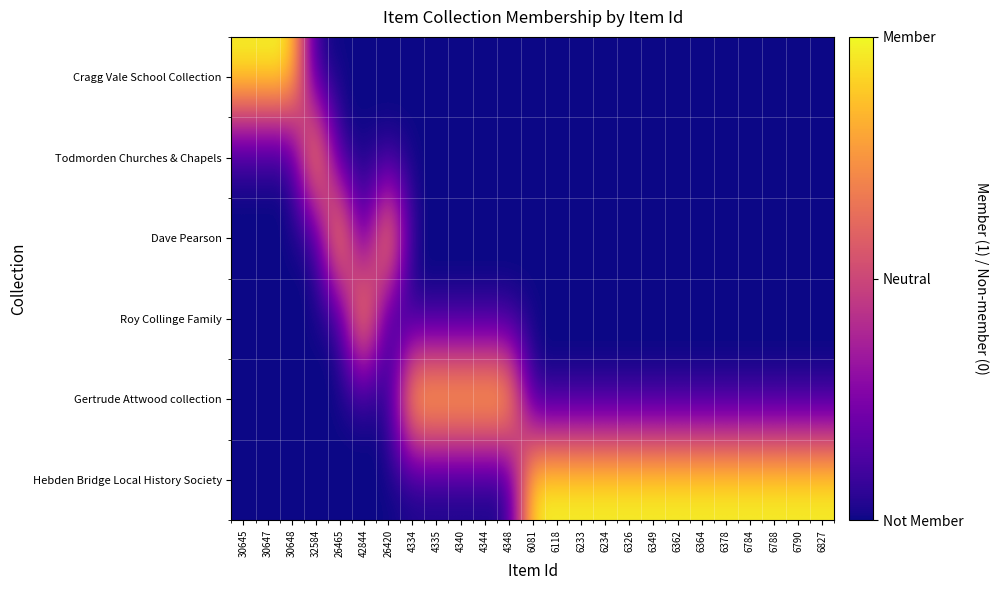

Reading left to right, what are all the values shown in this chart?

Cragg Vale School Collection: 30645=1	30647=1	30648=1	32584=-1	26465=-1	42844=-1	26420=-1	4334=-1	4335=-1	4340=-1	4344=-1	4348=-1	6081=-1	6118=-1	6233=-1	6234=-1	6326=-1	6349=-1	6362=-1	6364=-1	6378=-1	6784=-1	6788=-1	6790=-1	6827=-1
Todmorden Churches & Chapels: 30645=-1	30647=-1	30648=-1	32584=1	26465=-1	42844=-1	26420=-1	4334=-1	4335=-1	4340=-1	4344=-1	4348=-1	6081=-1	6118=-1	6233=-1	6234=-1	6326=-1	6349=-1	6362=-1	6364=-1	6378=-1	6784=-1	6788=-1	6790=-1	6827=-1
Dave Pearson: 30645=-1	30647=-1	30648=-1	32584=-1	26465=1	42844=-1	26420=1	4334=-1	4335=-1	4340=-1	4344=-1	4348=-1	6081=-1	6118=-1	6233=-1	6234=-1	6326=-1	6349=-1	6362=-1	6364=-1	6378=-1	6784=-1	6788=-1	6790=-1	6827=-1
Roy Collinge Family: 30645=-1	30647=-1	30648=-1	32584=-1	26465=-1	42844=1	26420=-1	4334=-1	4335=-1	4340=-1	4344=-1	4348=-1	6081=-1	6118=-1	6233=-1	6234=-1	6326=-1	6349=-1	6362=-1	6364=-1	6378=-1	6784=-1	6788=-1	6790=-1	6827=-1
Gertrude Attwood collection: 30645=-1	30647=-1	30648=-1	32584=-1	26465=-1	42844=-1	26420=-1	4334=1	4335=1	4340=1	4344=1	4348=1	6081=-1	6118=-1	6233=-1	6234=-1	6326=-1	6349=-1	6362=-1	6364=-1	6378=-1	6784=-1	6788=-1	6790=-1	6827=-1
Hebden Bridge Local History Society: 30645=-1	30647=-1	30648=-1	32584=-1	26465=-1	42844=-1	26420=-1	4334=-1	4335=-1	4340=-1	4344=-1	4348=-1	6081=1	6118=1	6233=1	6234=1	6326=1	6349=1	6362=1	6364=1	6378=1	6784=1	6788=1	6790=1	6827=1